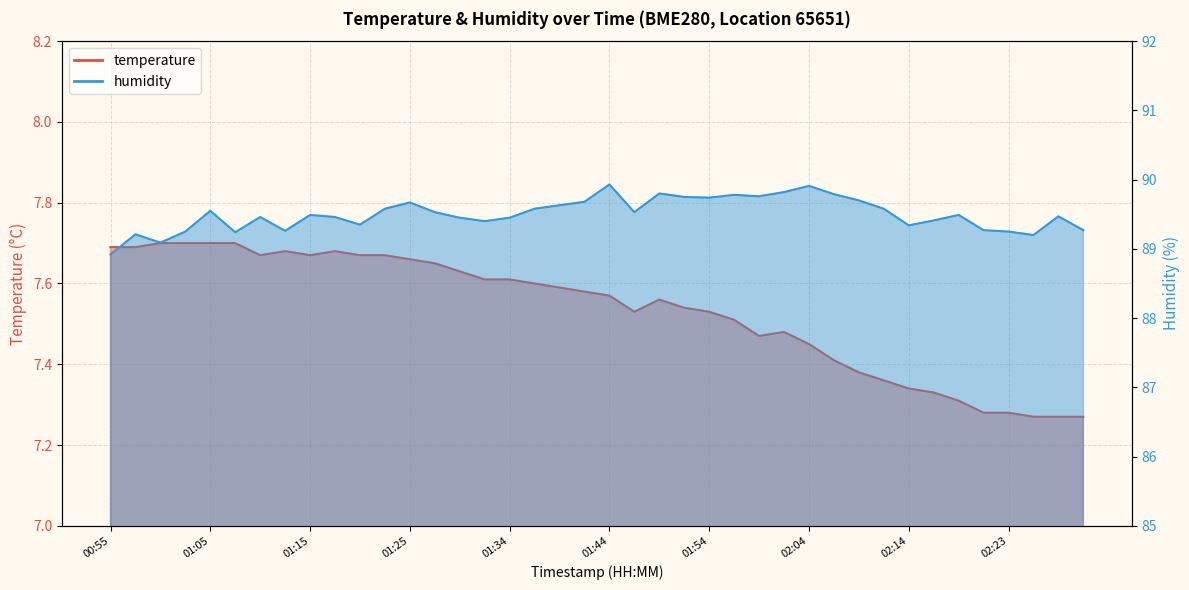

What are all the series names shown in the legend?

temperature, humidity